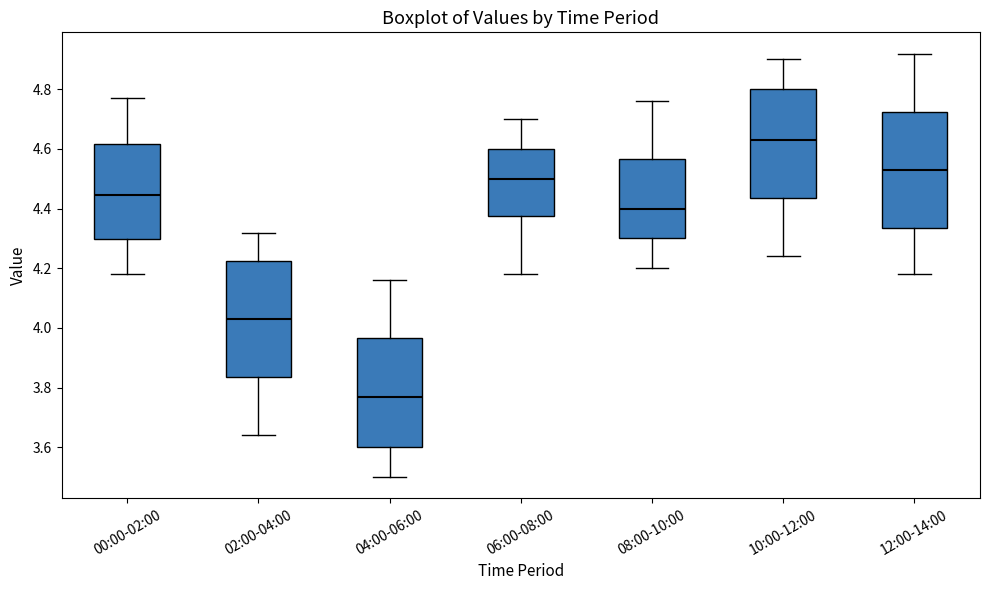

Reading left to right, read every box against the y-axis: the position of its median line, the range the box covers, and the ends of its whiskers. The values are not printed on the chart, so give them approximately, as read against the axis.

00:00-02:00: median 4.44, box 4.30 to 4.62, whiskers 4.18 to 4.78
02:00-04:00: median 4.04, box 3.84 to 4.22, whiskers 3.64 to 4.32
04:00-06:00: median 3.78, box 3.60 to 3.96, whiskers 3.50 to 4.16
06:00-08:00: median 4.50, box 4.38 to 4.60, whiskers 4.18 to 4.70
08:00-10:00: median 4.40, box 4.30 to 4.56, whiskers 4.20 to 4.76
10:00-12:00: median 4.64, box 4.44 to 4.80, whiskers 4.24 to 4.90
12:00-14:00: median 4.54, box 4.34 to 4.72, whiskers 4.18 to 4.92